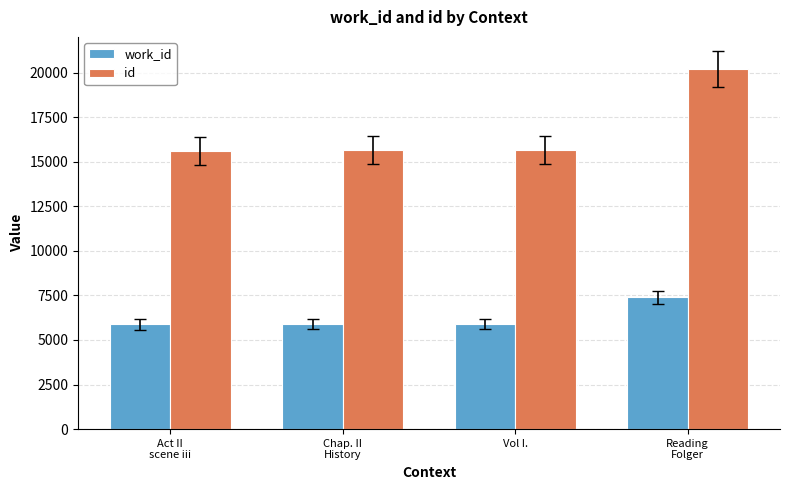

Which series has the widest spread of values?

id